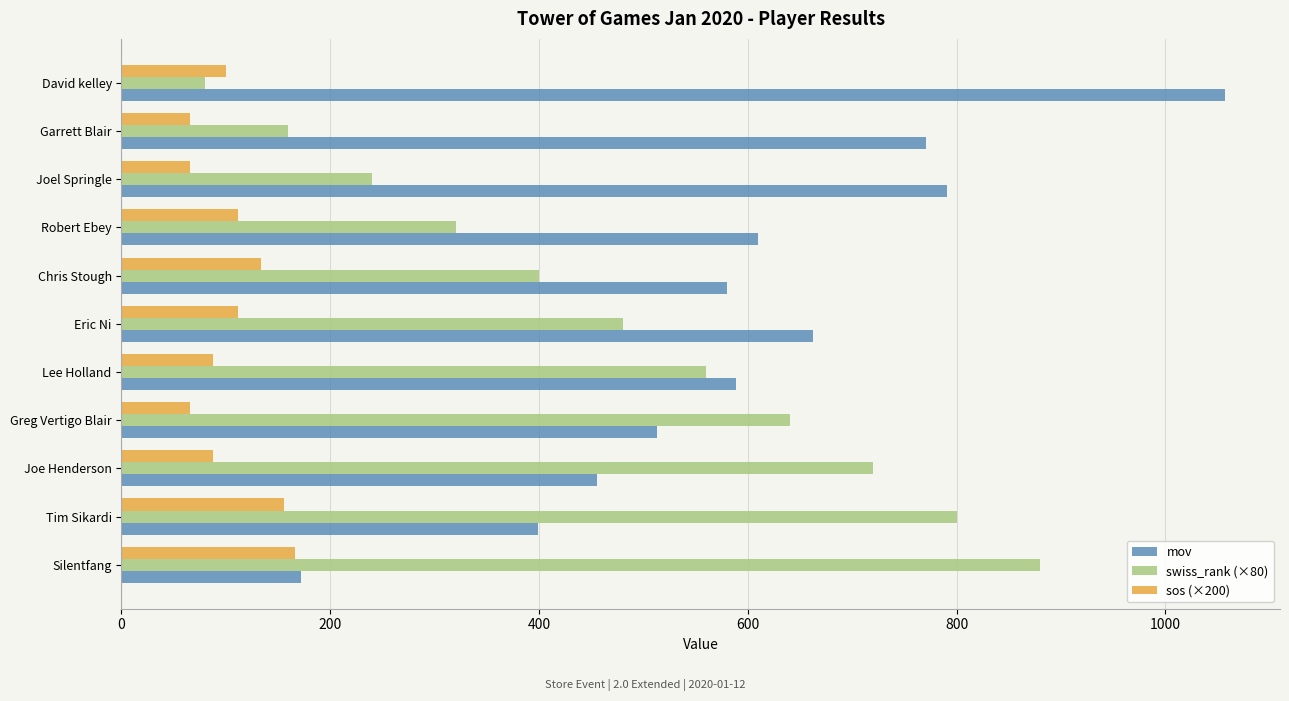

At how many categories does at least one series exceed 568?

11